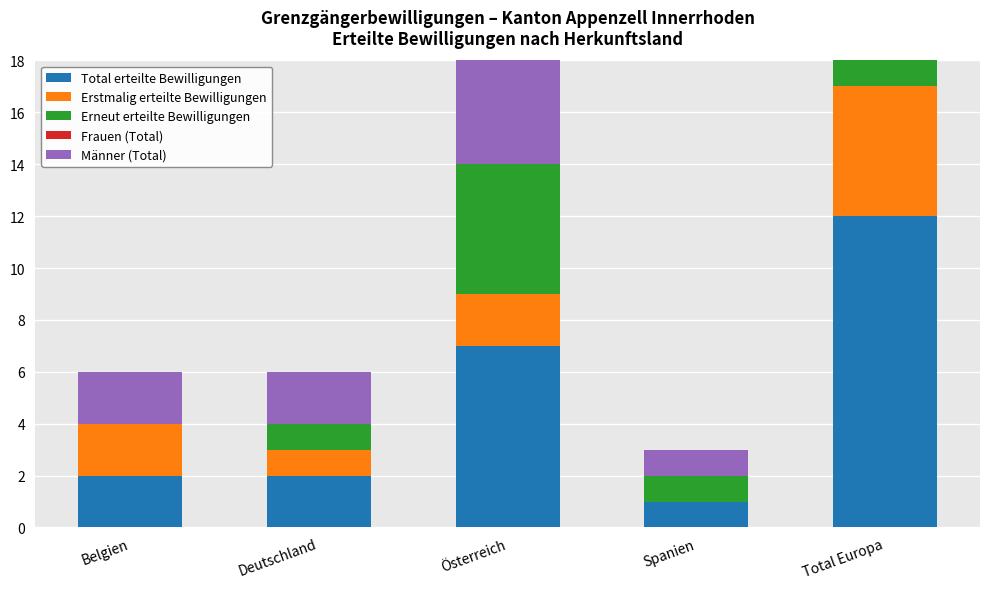

Between Belgien and Spanien, which is larger?

Belgien